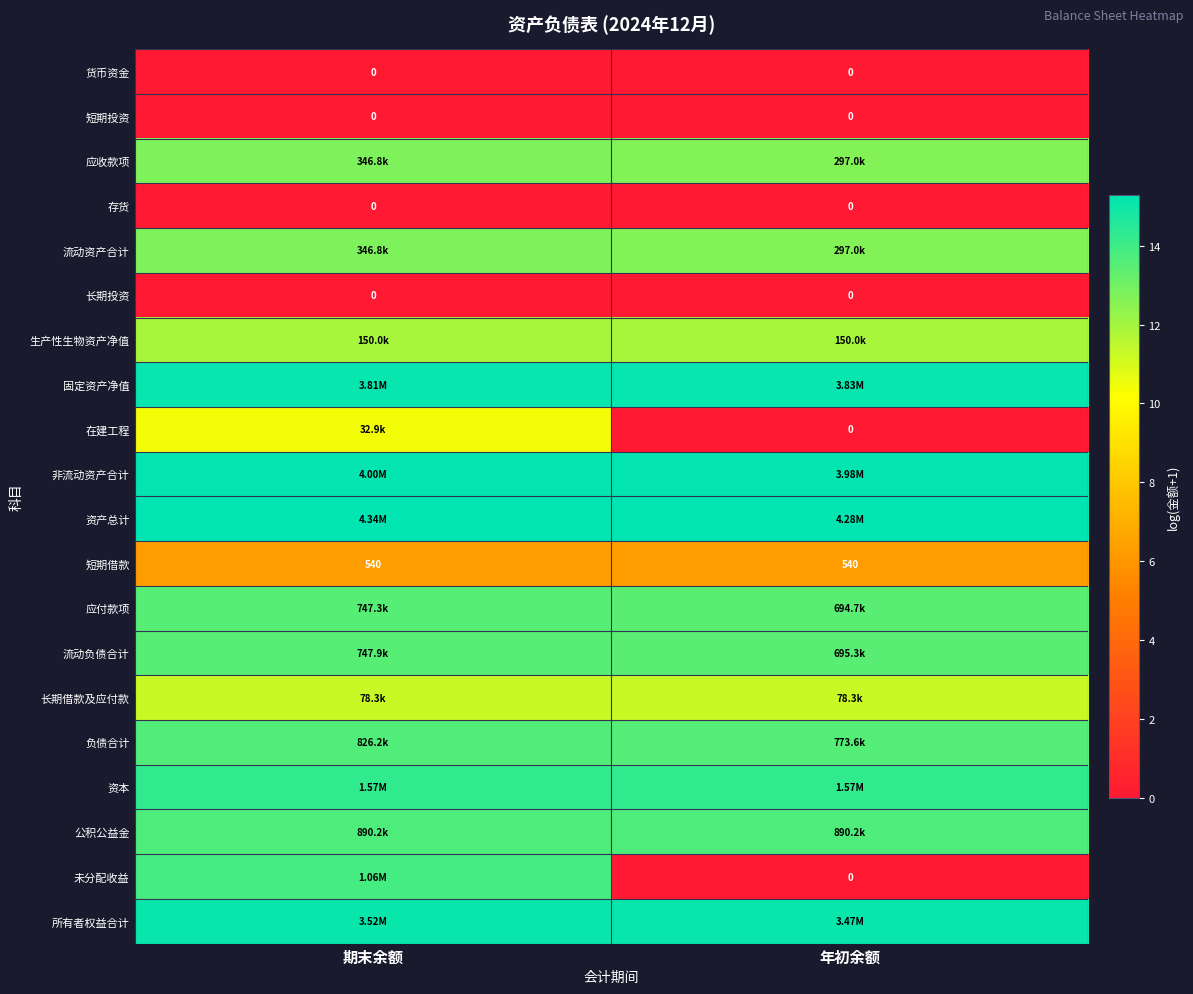

At which label does 生产性生物资产净值 reach its peak?

期末余额